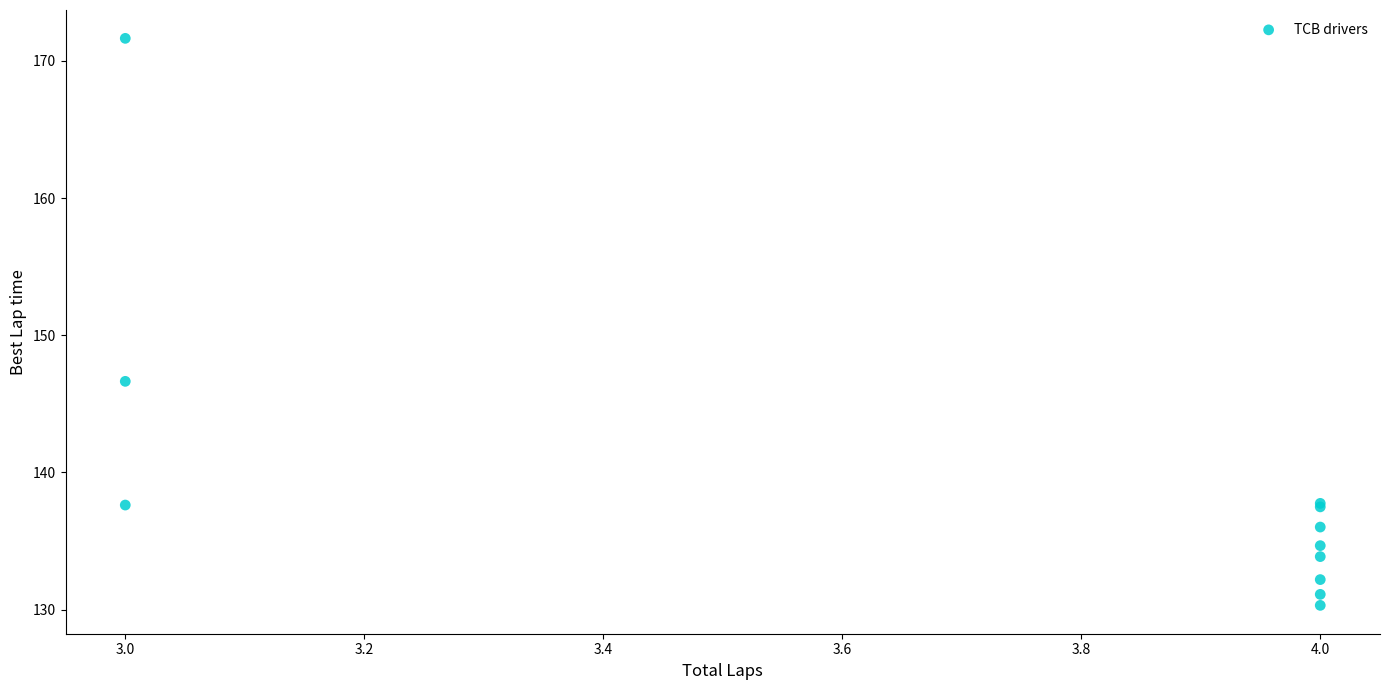

What Y value in the scatter plot is closest to 150?

146.6